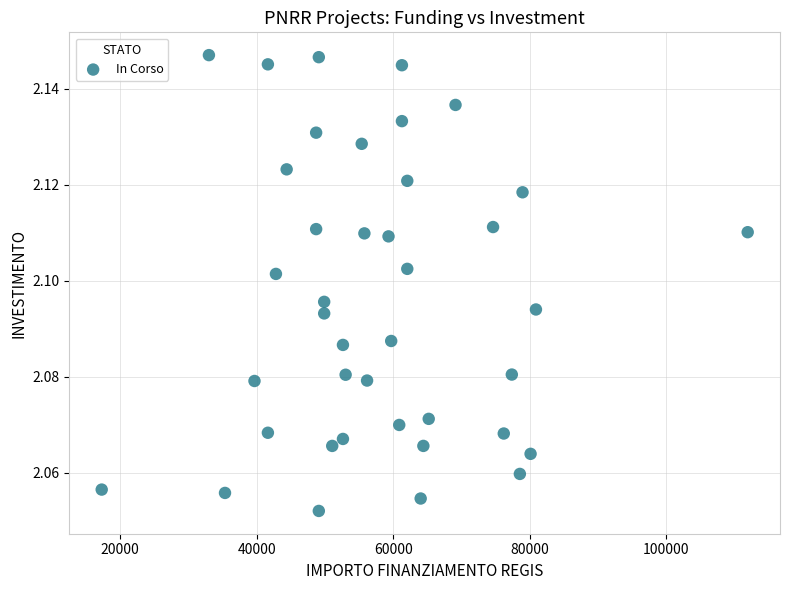

What is the range of X values (max minus min)?

94665.7